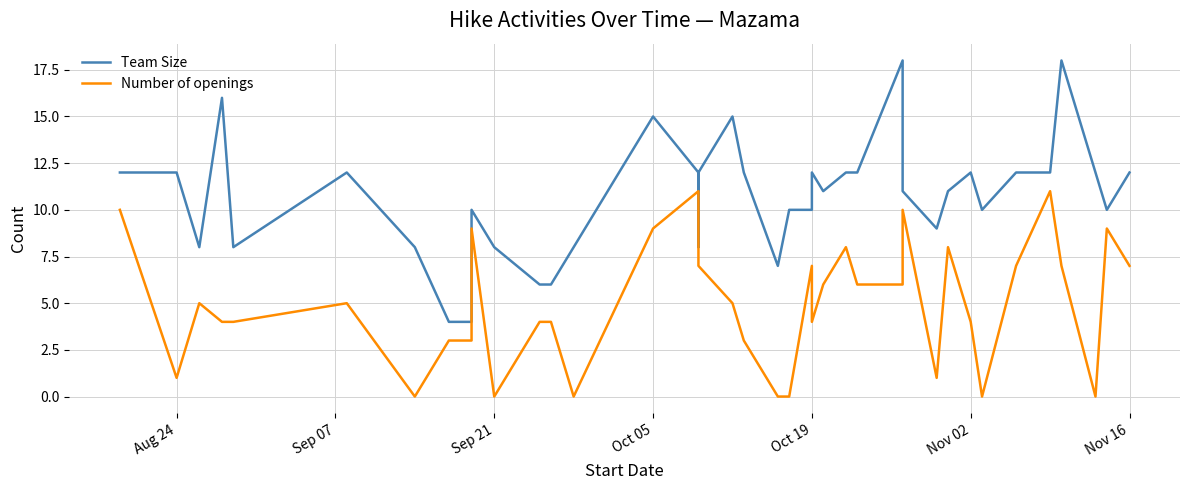

What is the average value of the Number of openings series?

5